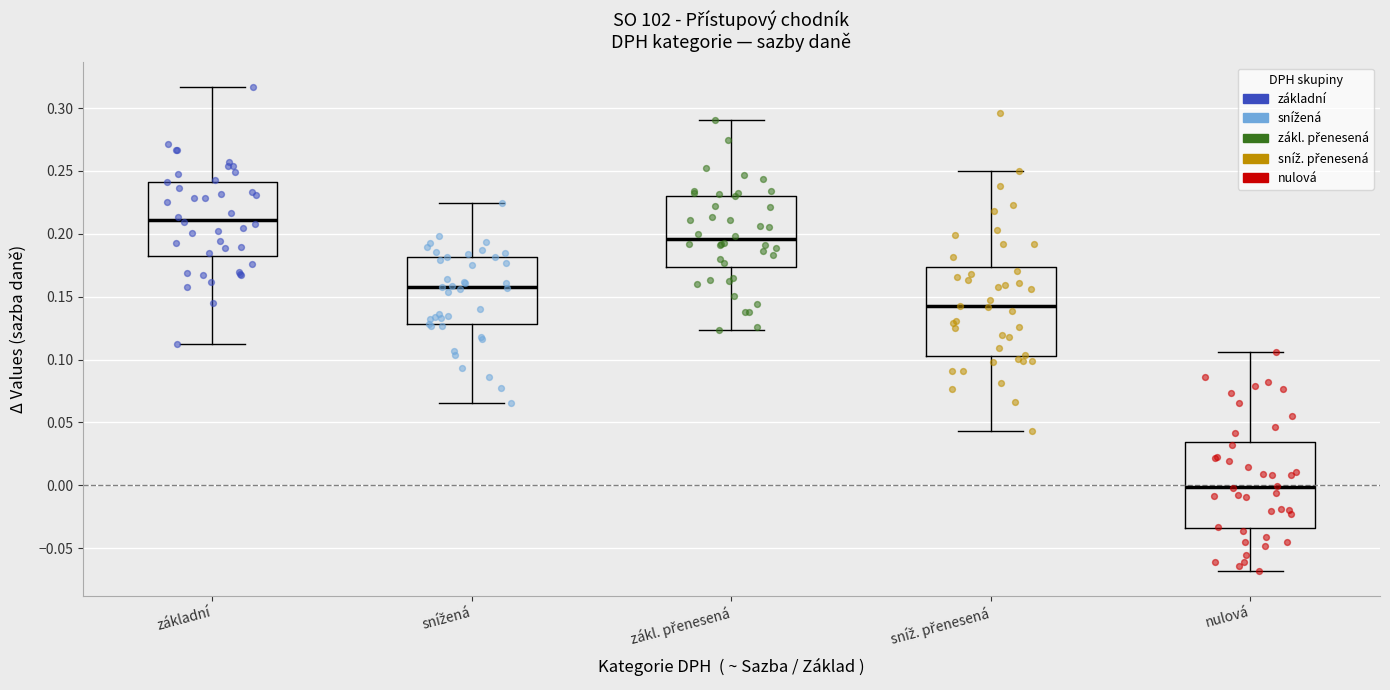

Where does the median line of the box for nulová sit on the y-axis? The values are not printed on the chart, so give them approximately, as read against the axis.

0.000